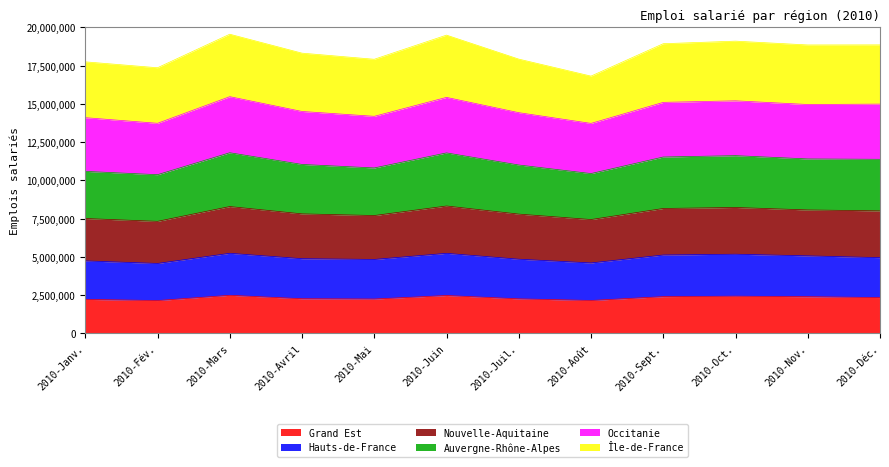

What is the total value across all series at 2010-Nov.?

18857834